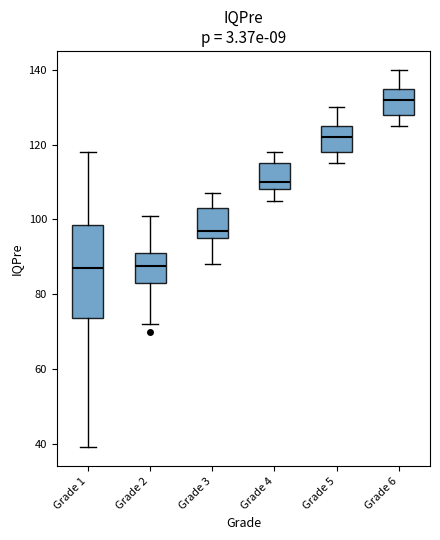

Reading left to right, transcribe this box plot: for each box, give where its median line is, the range the box spans, and where its two whiskers end, as read against the y-axis. The values are not printed on the chart, so give them approximately, as read against the axis.

Grade 1: median 88, box 74 to 98, whiskers 40 to 118
Grade 2: median 88, box 84 to 92, whiskers 72 to 102
Grade 3: median 98, box 96 to 104, whiskers 88 to 108
Grade 4: median 110, box 108 to 116, whiskers 106 to 118
Grade 5: median 122, box 118 to 126, whiskers 116 to 130
Grade 6: median 132, box 128 to 136, whiskers 126 to 140